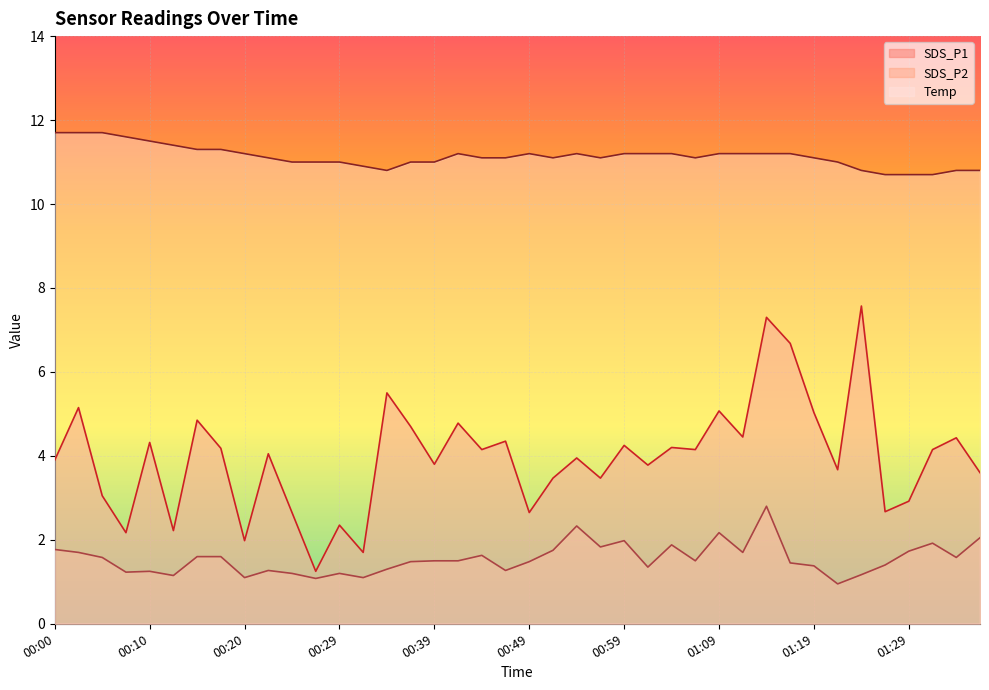

Is the value of Temp at 00:00 greater than the value of SDS_P1 at 00:39?

Yes